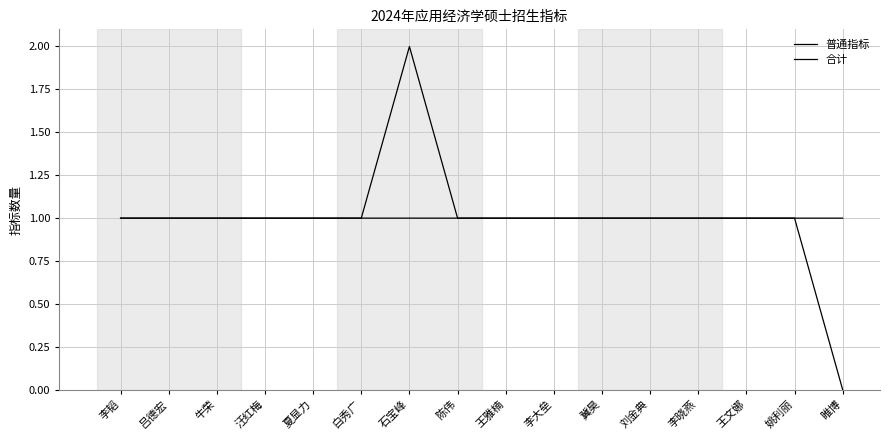

What is the average value of the 普通指标 series?

1